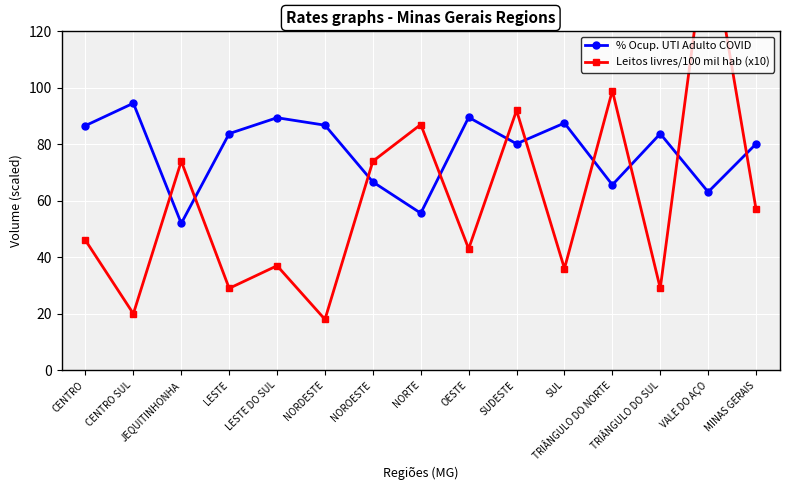

True or false: Leitos livres/100 mil hab (x10) has a value of 267.9 at VALE DO AÇO.

False